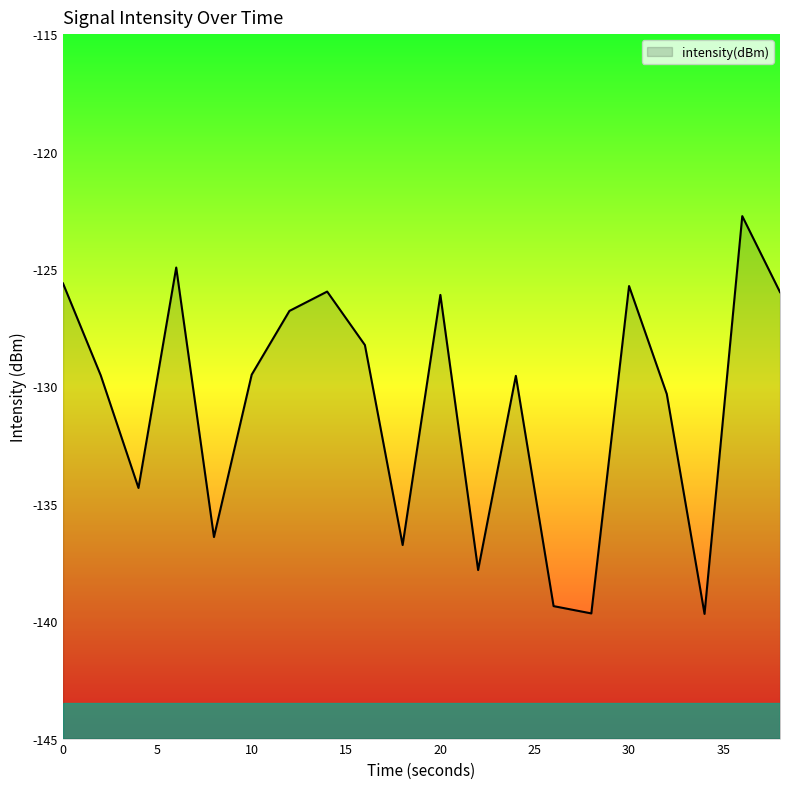

The chart shows a value of -177.9 at 2. True or false?

False